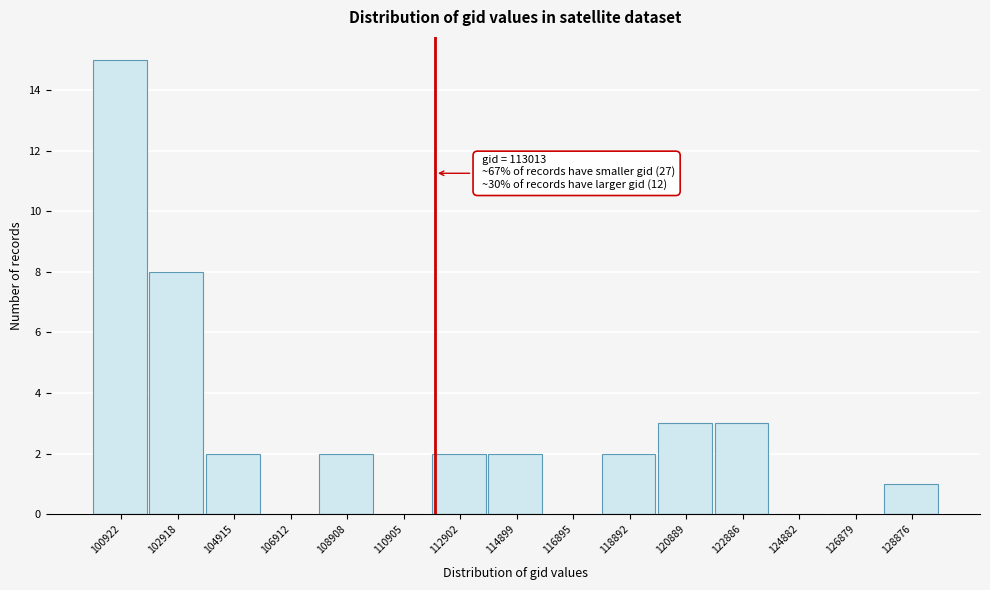

Reading left to right, what are all the values shown in this chart?

100922=15	102918=8	104915=2	106912=0	108908=2	110905=0	112902=2	114899=2	116895=0	118892=2	120889=3	122886=3	124882=0	126879=0	128876=1